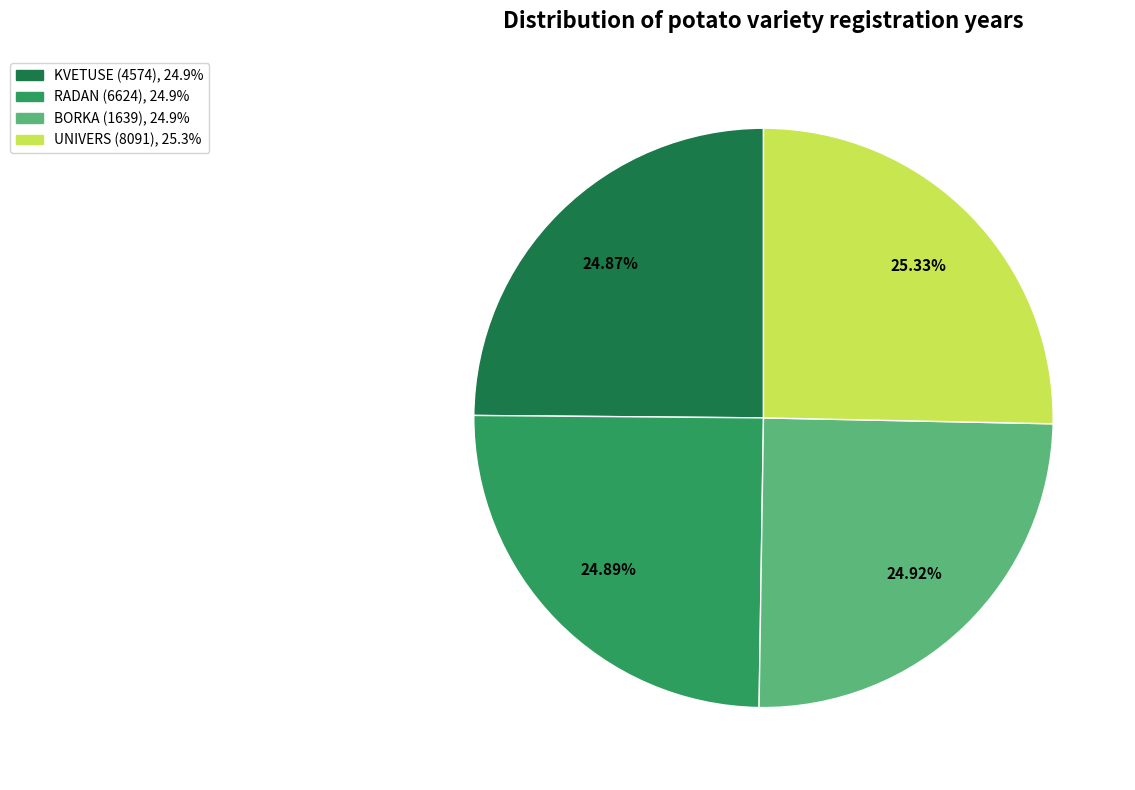

Is there a majority slice in this chart?

No